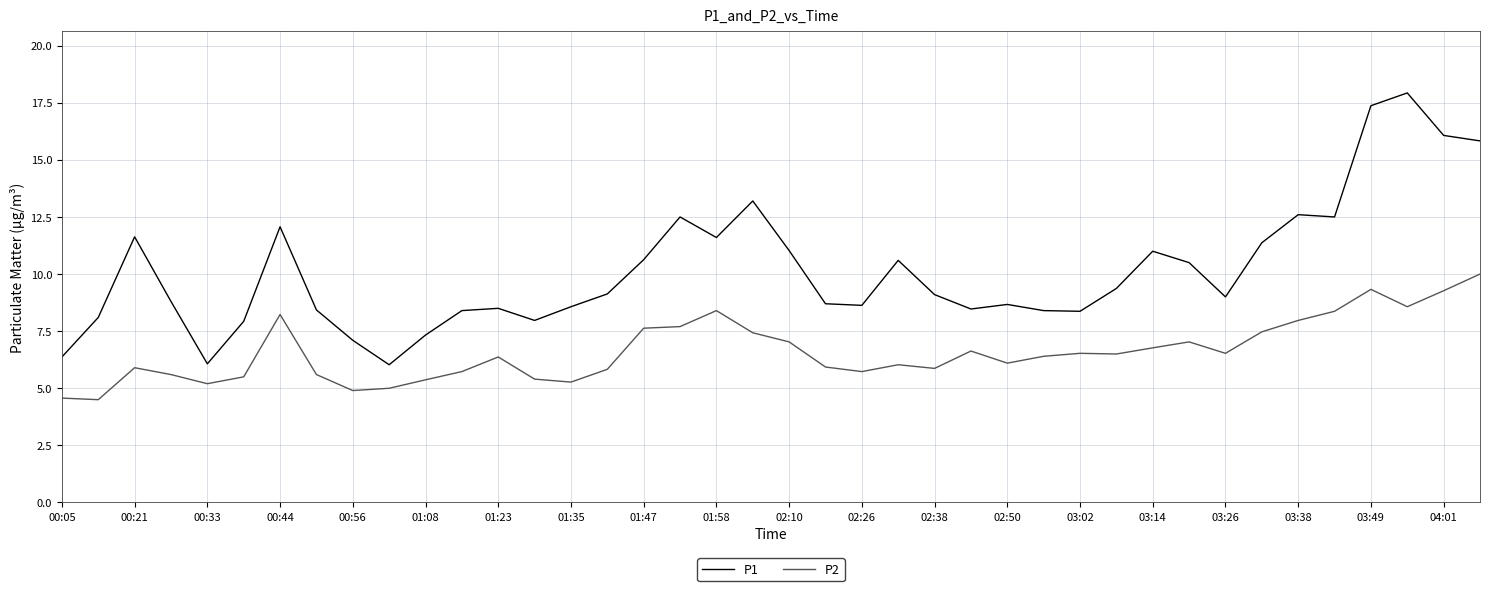

Which series has the widest spread of values?

P1